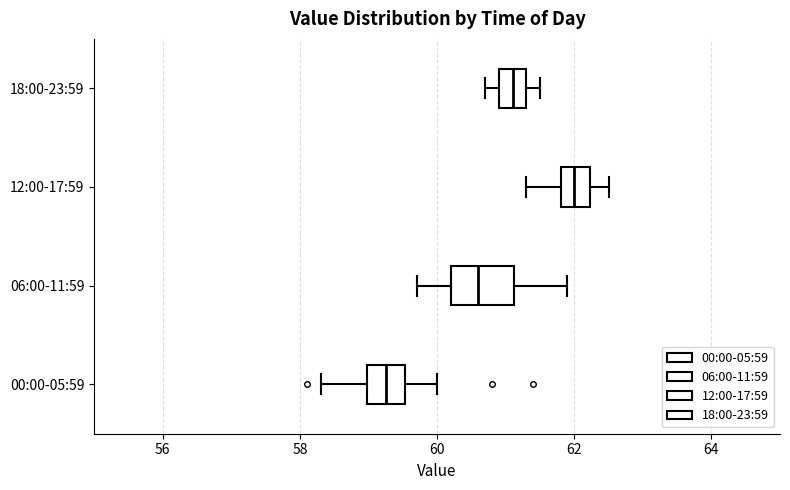

Reading bottom to top, read every box against the x-axis: the position of its median line, the range the box covers, and the ends of its whiskers. The values are not printed on the chart, so give them approximately, as read against the axis.

00:00-05:59: median 59.2, box 59.0 to 59.6, whiskers 58.4 to 60.0
06:00-11:59: median 60.6, box 60.2 to 61.2, whiskers 59.8 to 62.0
12:00-17:59: median 62.0, box 61.8 to 62.2, whiskers 61.4 to 62.6
18:00-23:59: median 61.2, box 61.0 to 61.4, whiskers 60.8 to 61.6